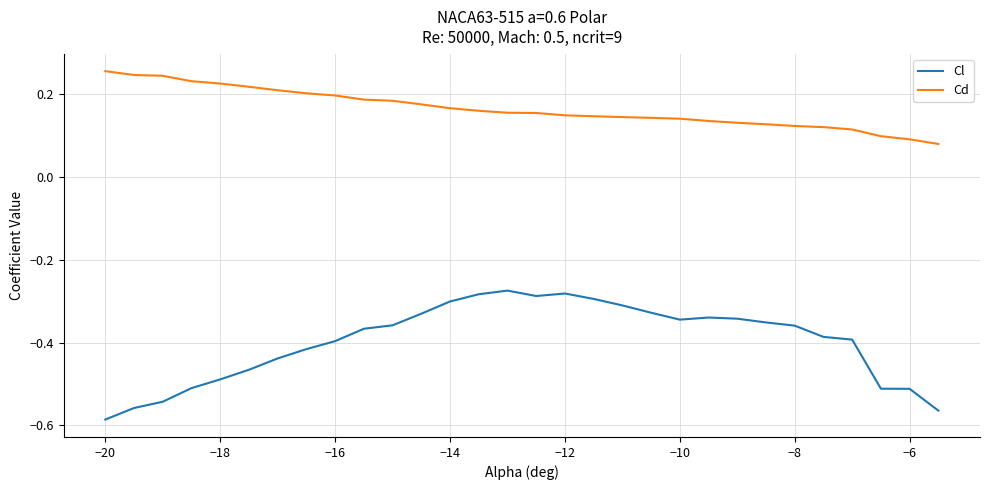

True or false: Cd and Cl intersect in this chart.

False